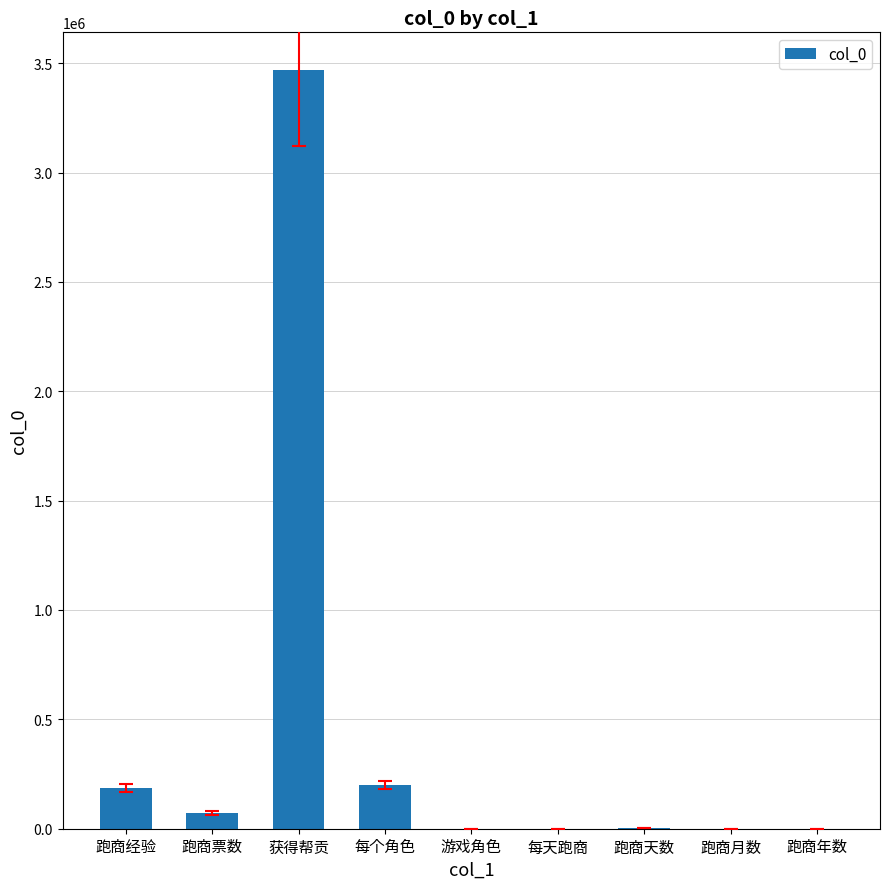

Which category has the highest value across all series?

获得帮贡